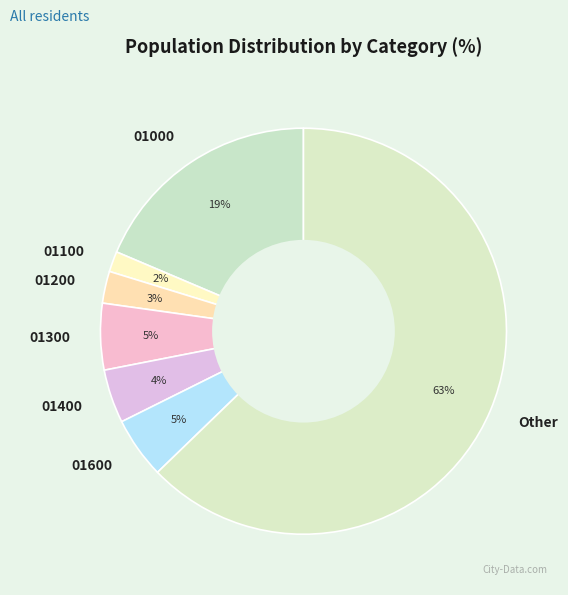

To the nearest percent, what portion does 01600 represent?

5%